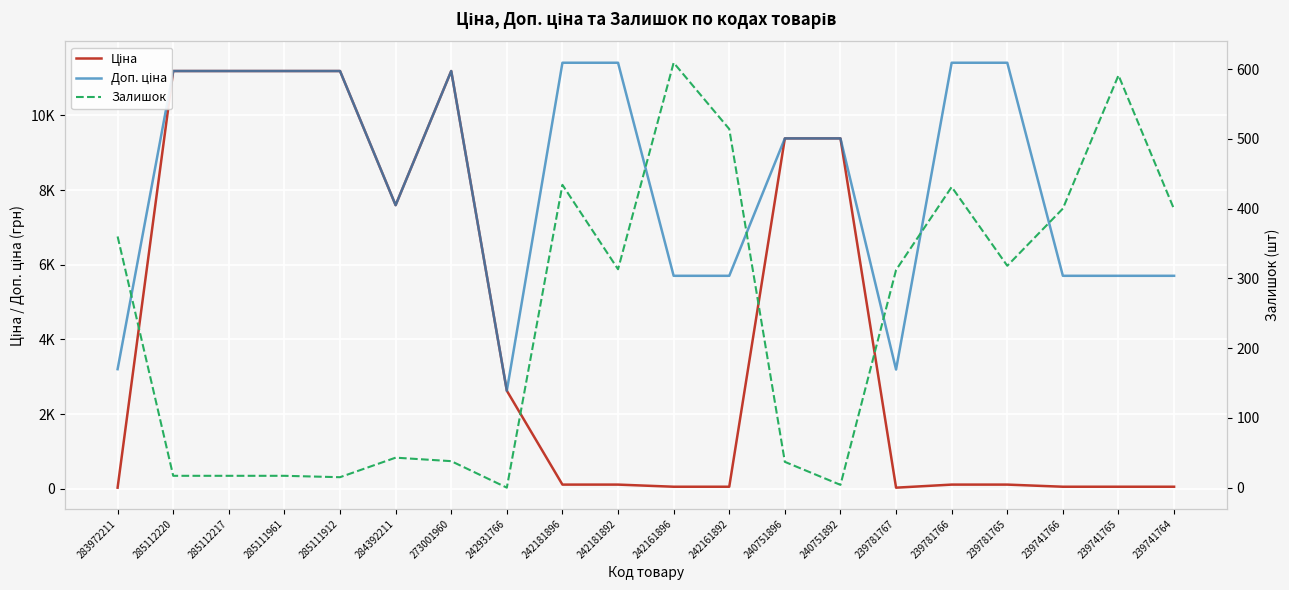

What is the sum of the Доп. ціна values at 242931766 and 242181892?

14038.0